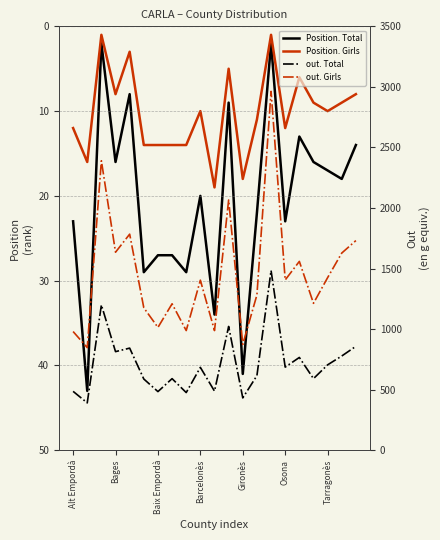

The Position. Total series shows 41 at Gironès. True or false?

True